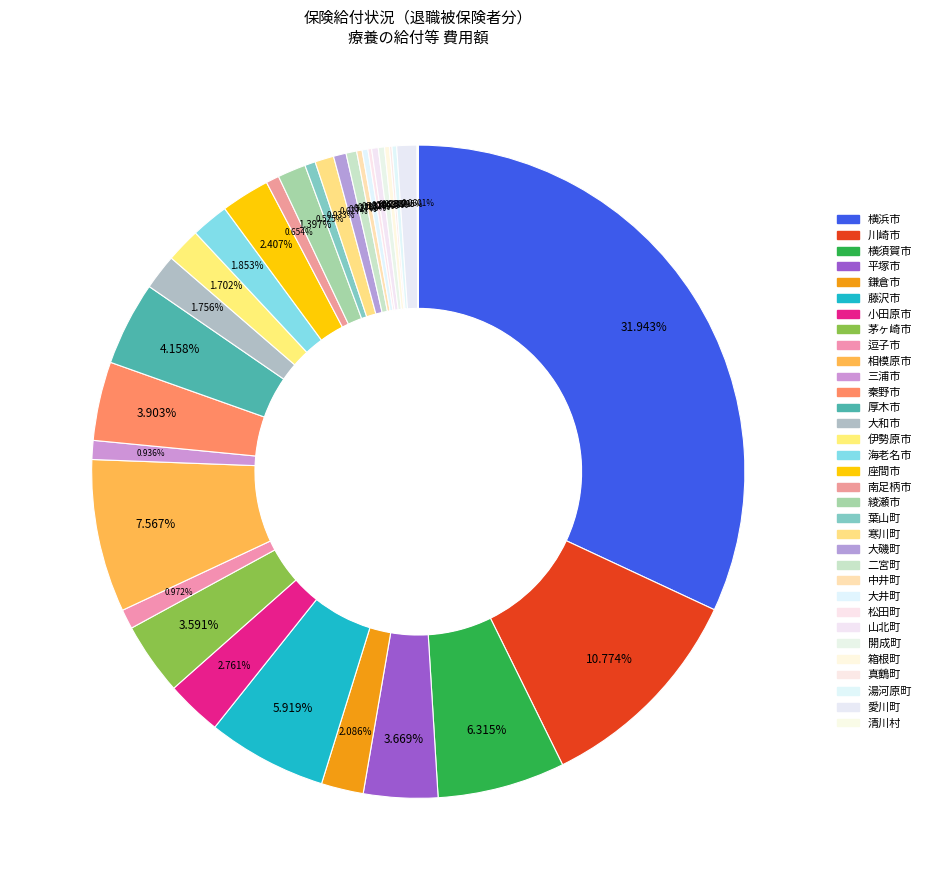

What is the largest slice in the pie chart?

横浜市